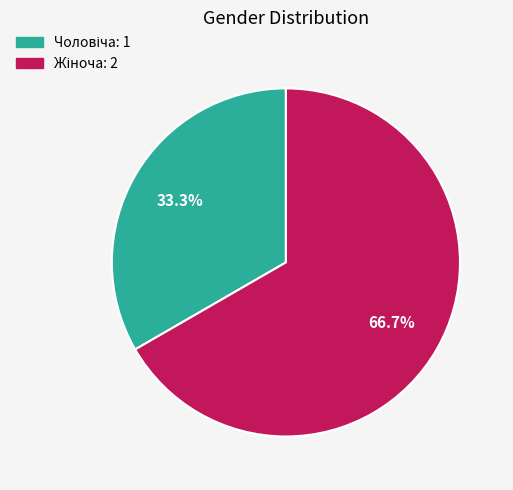

Is there a majority slice in this chart?

Yes